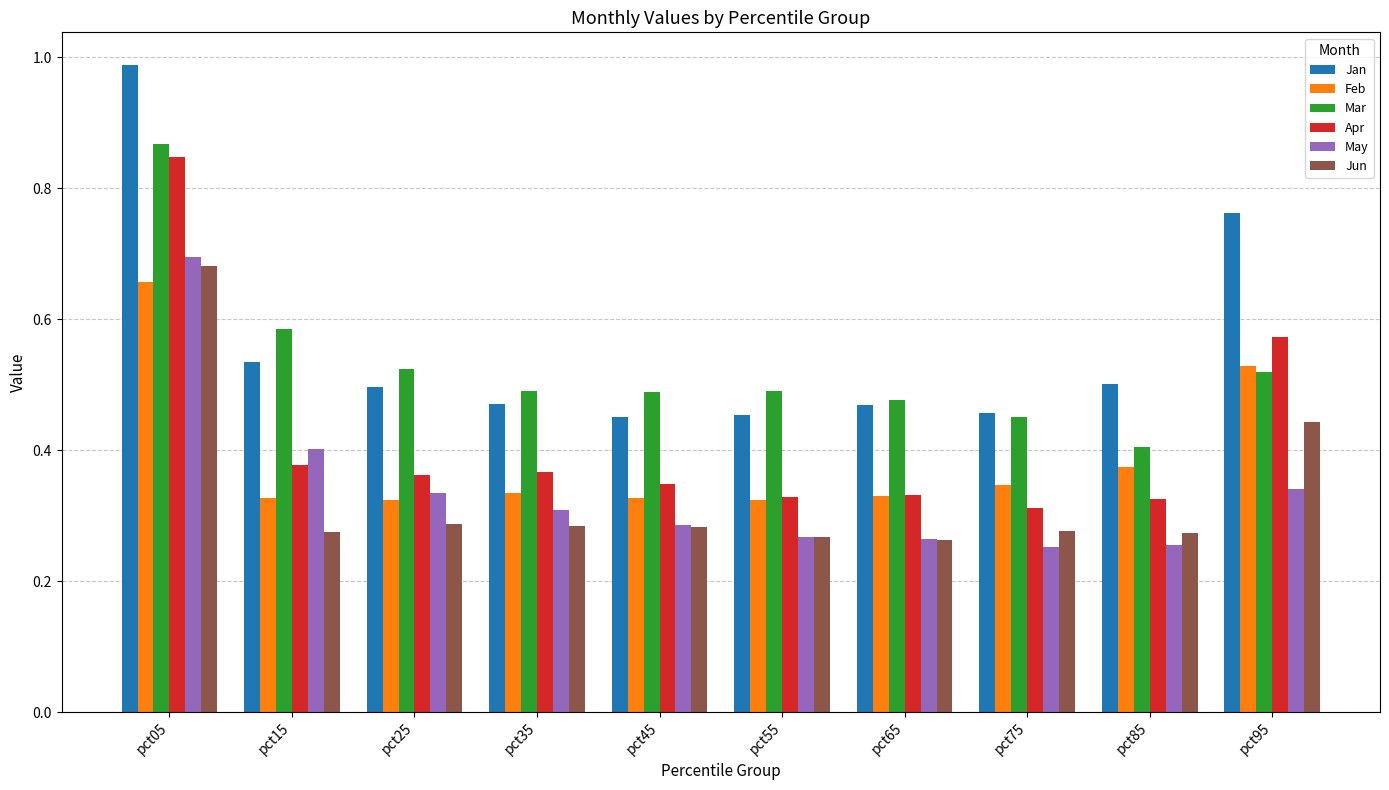

The value of Jun at pct05 is 1.1. True or false?

False